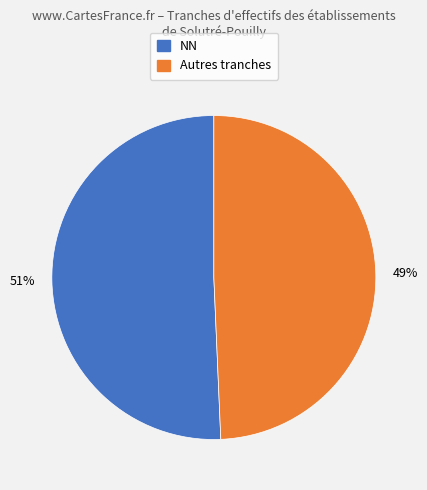

To the nearest percent, what is the average slice percentage?

50%